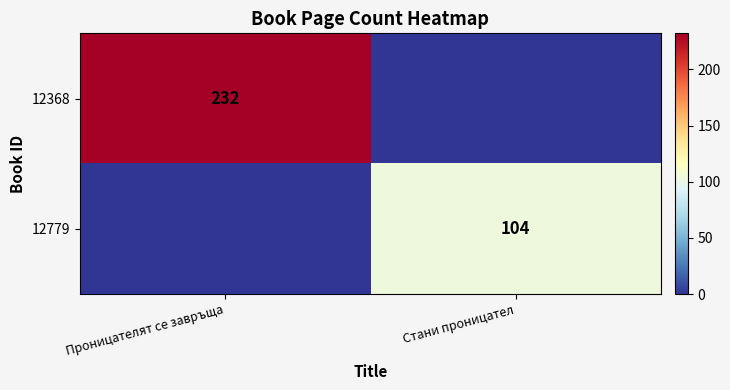

The value of 12779 at Стани проницател is 104. True or false?

True